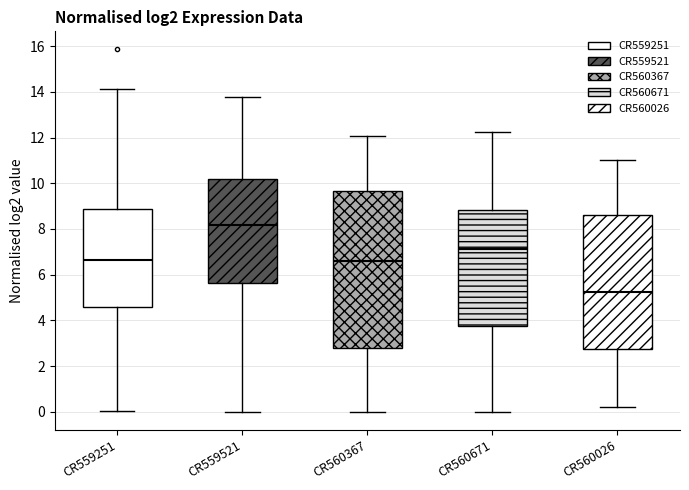

Reading left to right, read every box against the y-axis: the position of its median line, the range the box covers, and the ends of its whiskers. The values are not printed on the chart, so give them approximately, as read against the axis.

CR559251: median 6.6, box 4.6 to 8.8, whiskers 0.0 to 14.2
CR559521: median 8.2, box 5.6 to 10.2, whiskers 0.0 to 13.8
CR560367: median 6.6, box 2.8 to 9.6, whiskers 0.0 to 12.0
CR560671: median 7.2, box 3.8 to 8.8, whiskers 0.0 to 12.2
CR560026: median 5.2, box 2.8 to 8.6, whiskers 0.2 to 11.0